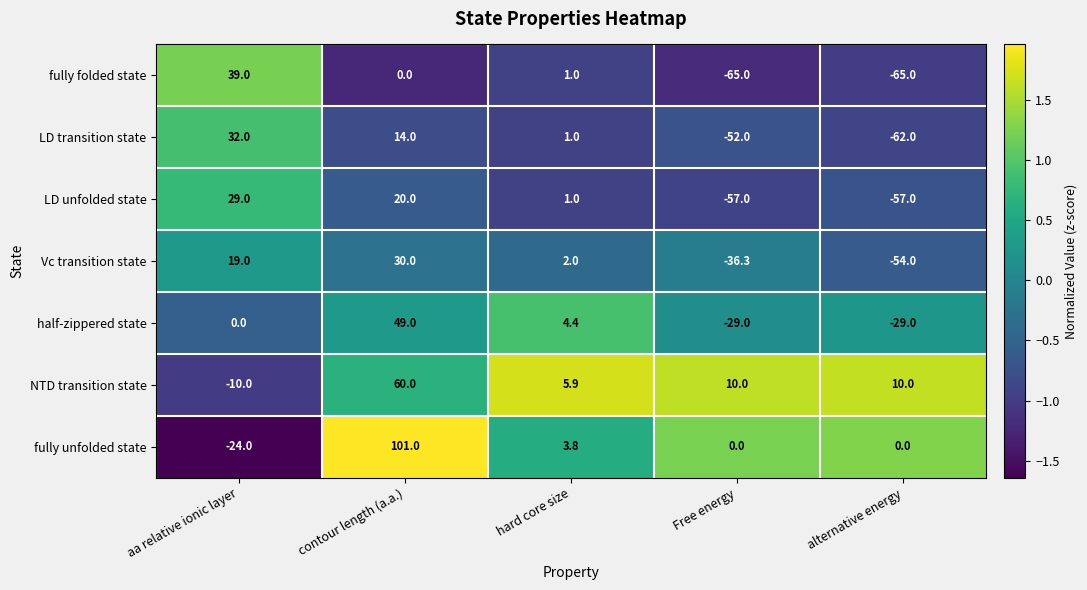

Where does the Vc transition state series first go above 2?

aa relative ionic layer